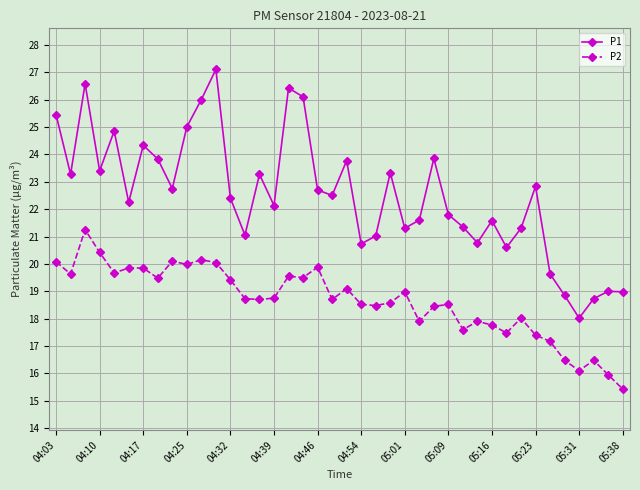

What is the lowest value of the P2 series?

15.4